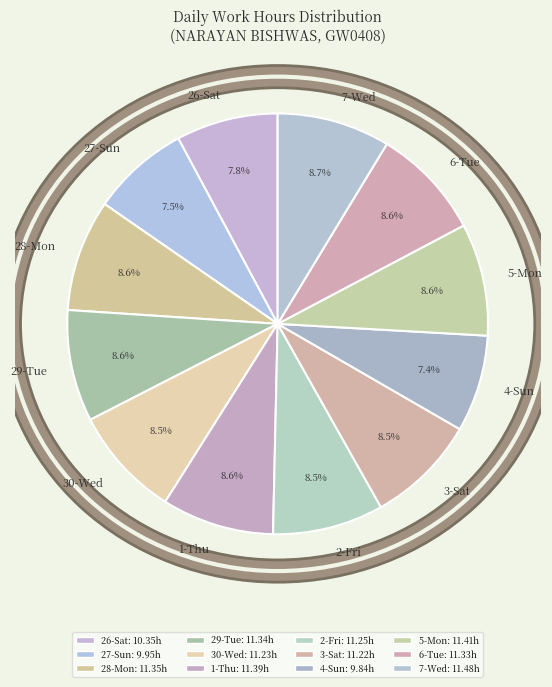

Approximately how many times larger is the value at 1-Thu compared to 29-Tue?

1.0